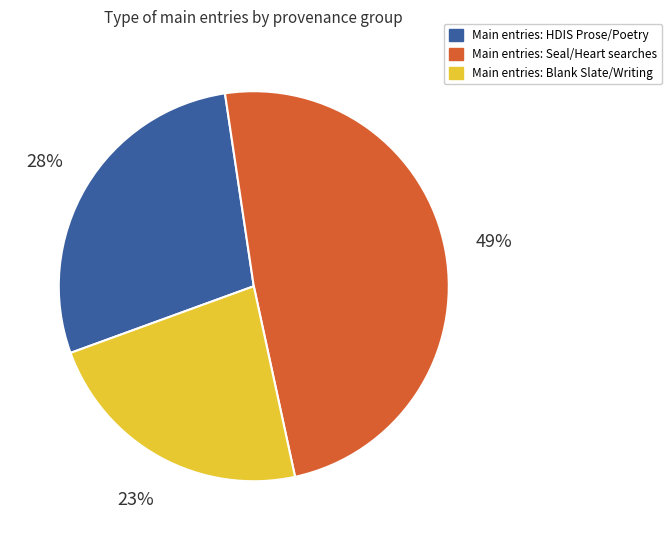

Does any single category account for the majority?

No